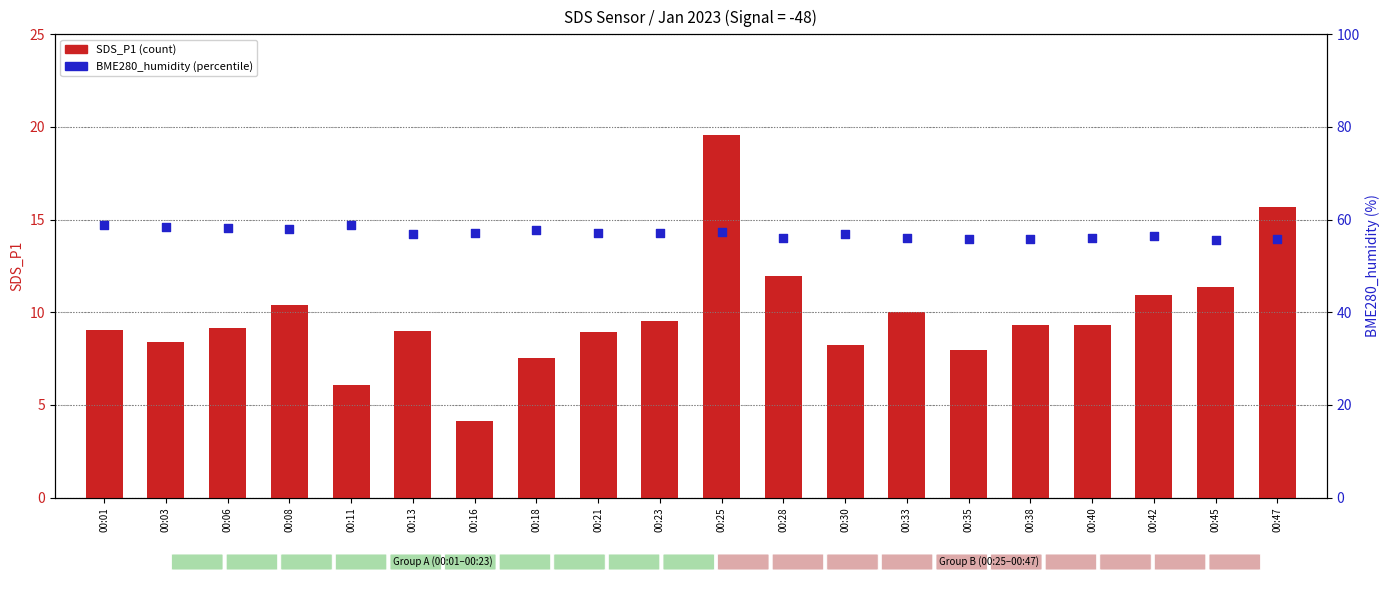

What are all the series names shown in the legend?

SDS_P1, BME280_humidity